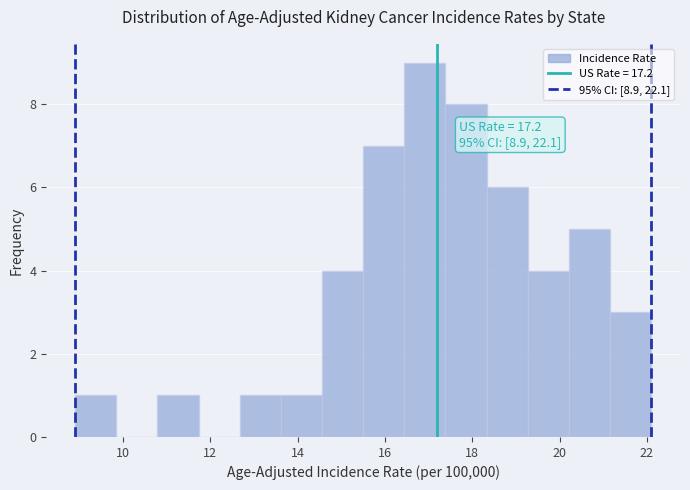

Over which range of the x-axis is the bar tallest?

16.4 to 17.4